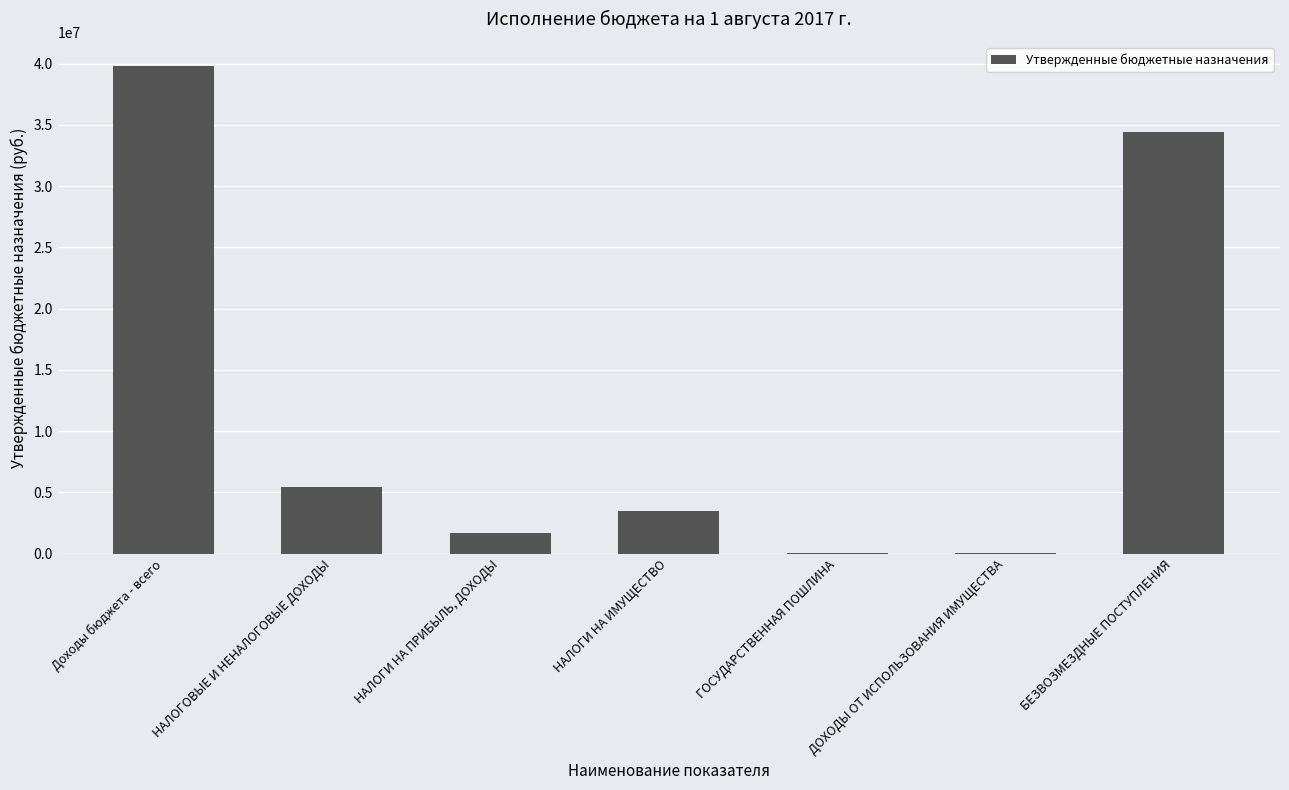

How many categories are shown in the chart?

7